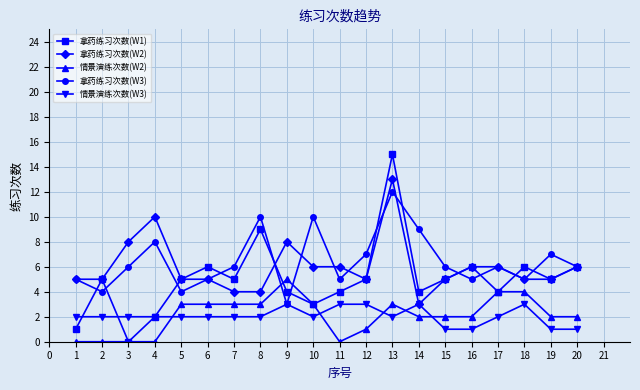

Between 11 and 18, which series saw the biggest shift?

情景演练次数(W2)